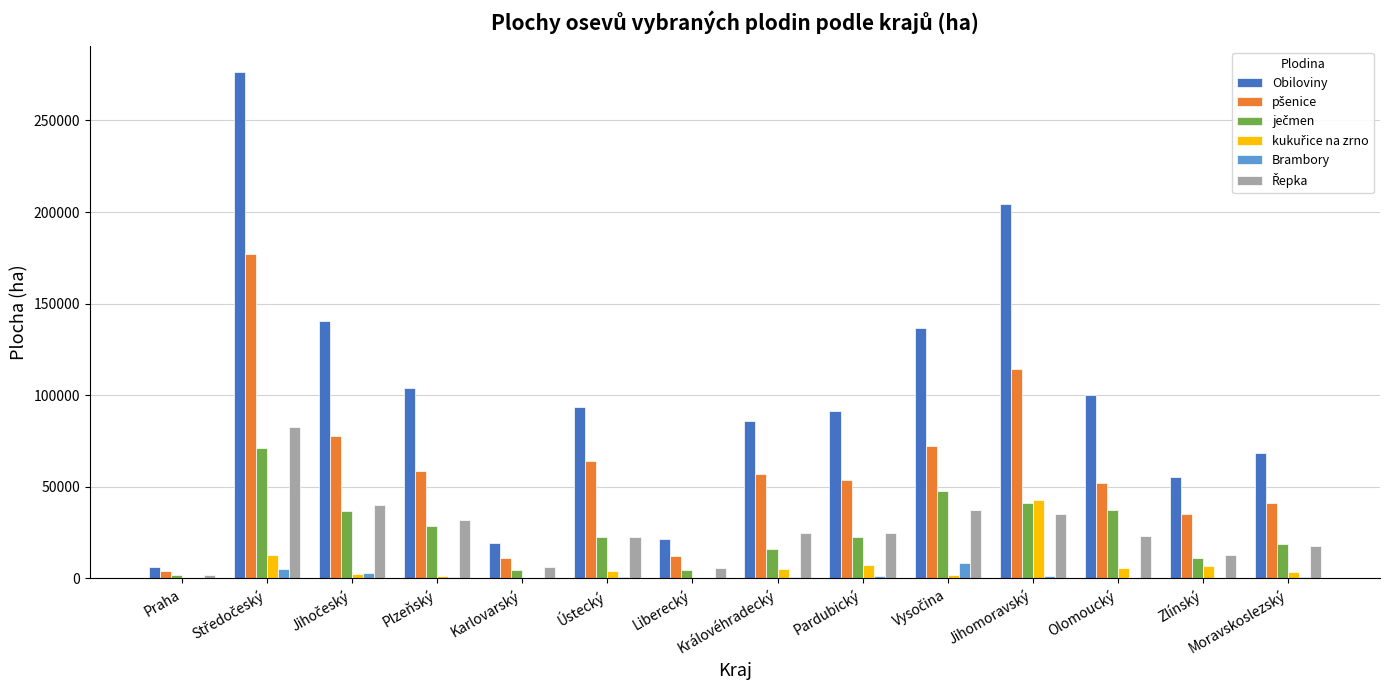

Is the value of Brambory at Karlovarský greater than the value of Obiloviny at Praha?

No